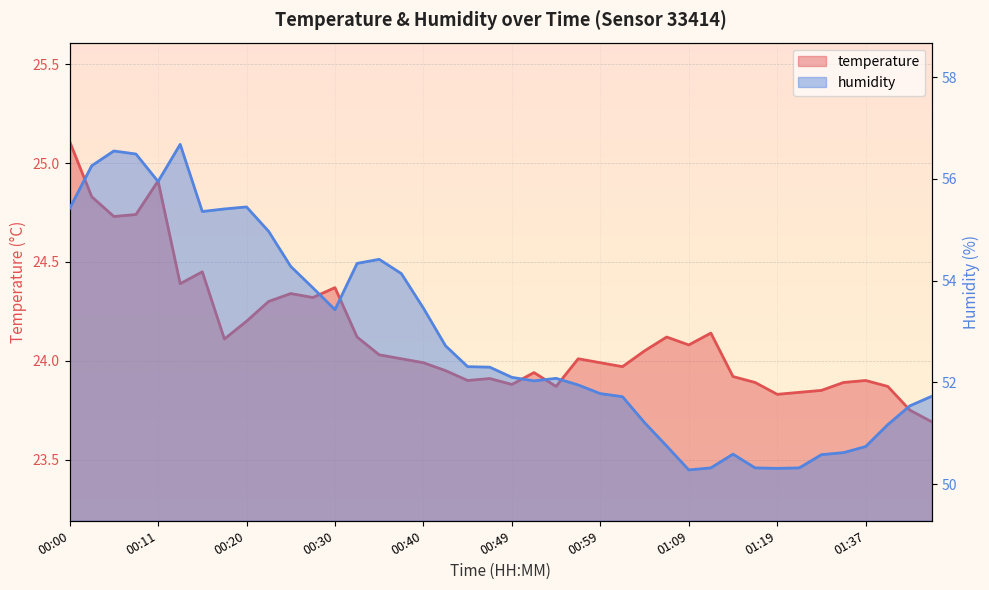

How many series are shown in this chart?

2